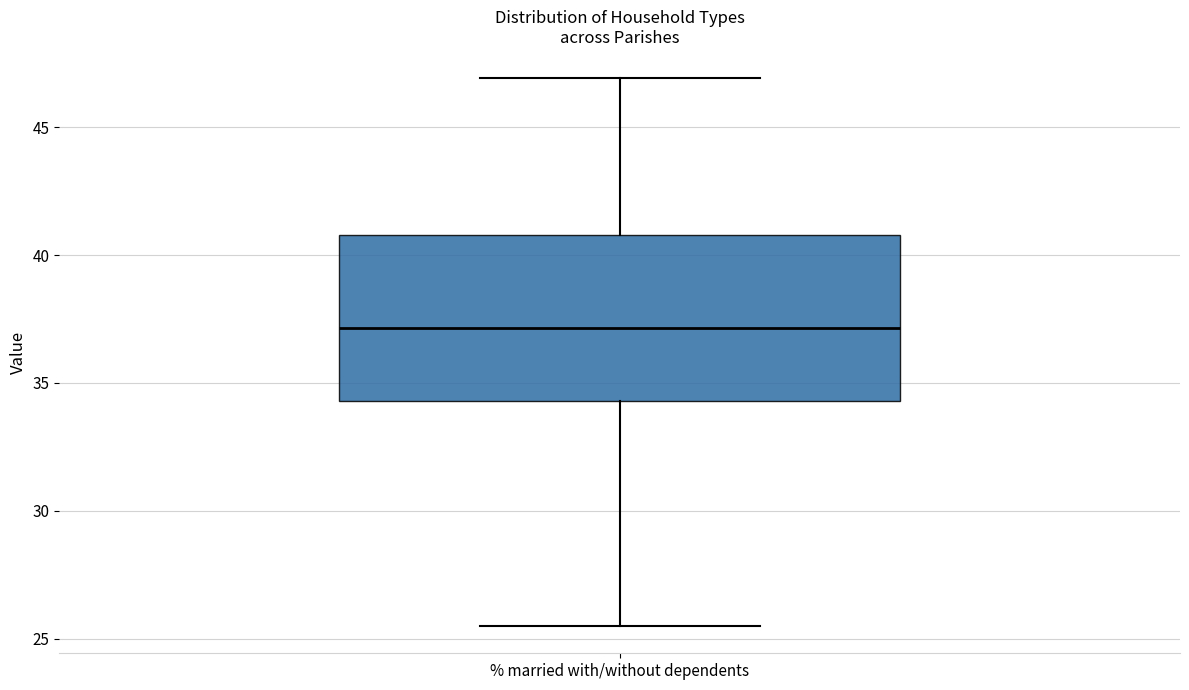

Read this box plot against the y-axis: the position of the median line, the range covered by the box, and the ends of both whiskers. The values are not printed on the chart, so give them approximately, as read against the axis.

median 37.0, box 34.5 to 41.0, whiskers 25.5 to 47.0